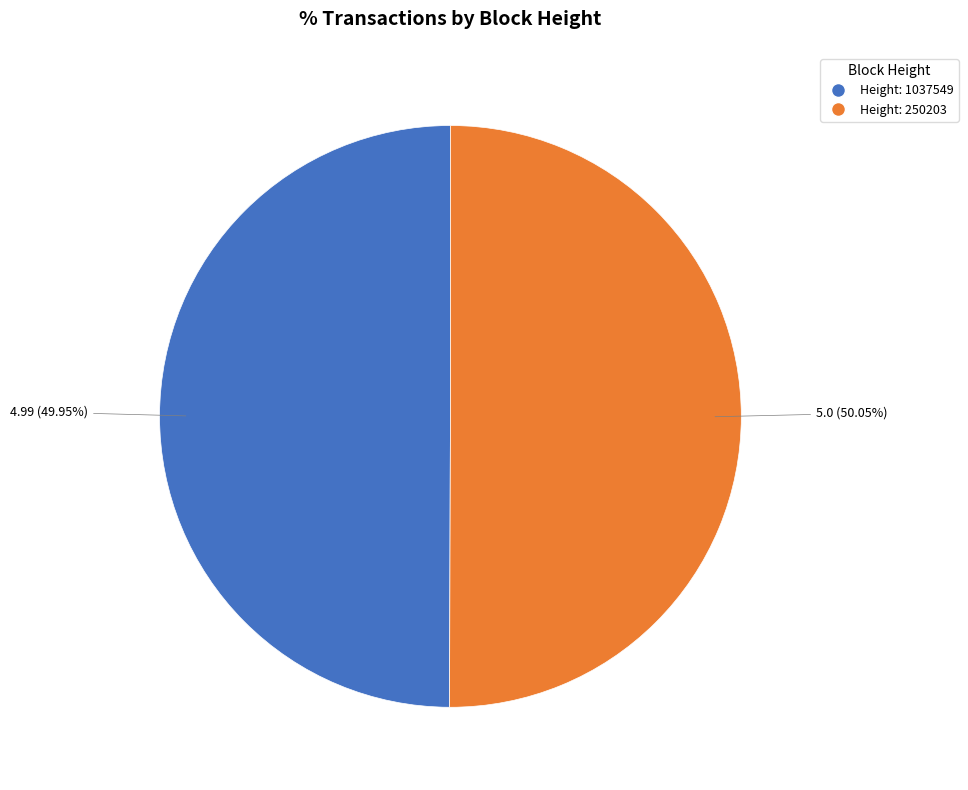

To the nearest percent, what is the average slice percentage?

50%